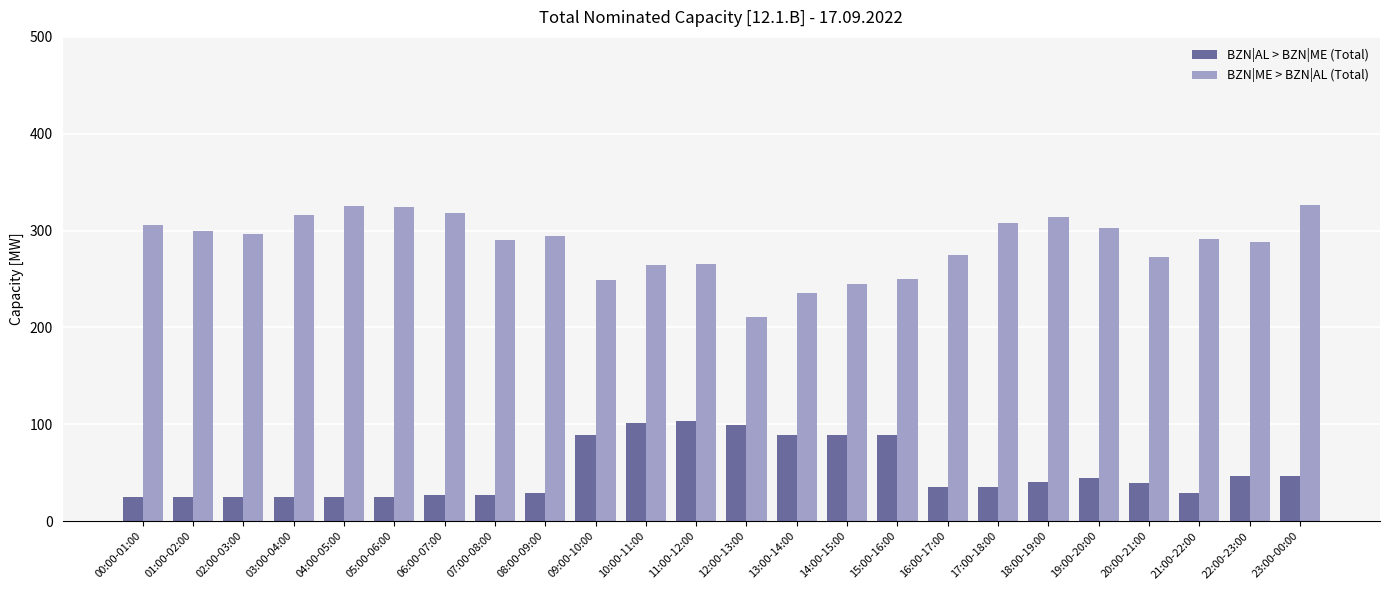

How many bars are there in total?

48